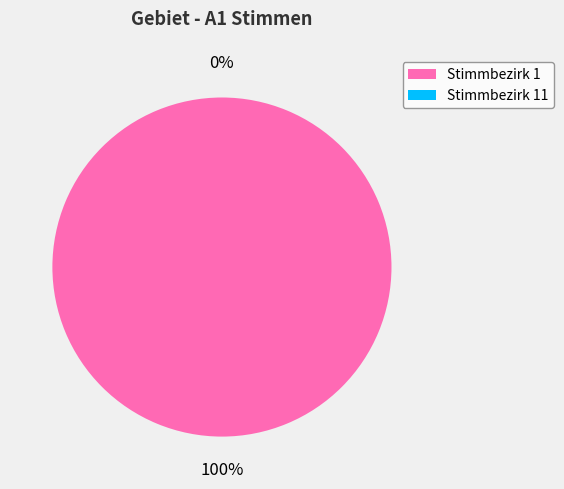

What percentage do Stimmbezirk 11 and Stimmbezirk 1 together represent?

100.0%